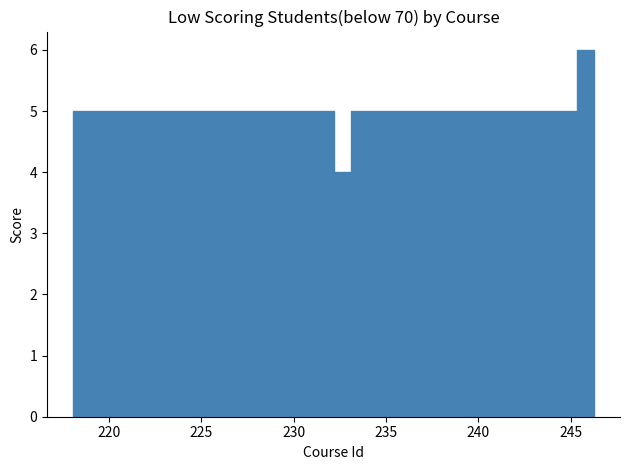

Around what value on the x-axis is the tallest bar? Give the approximate position of its centre, as read against the axis.

246.0